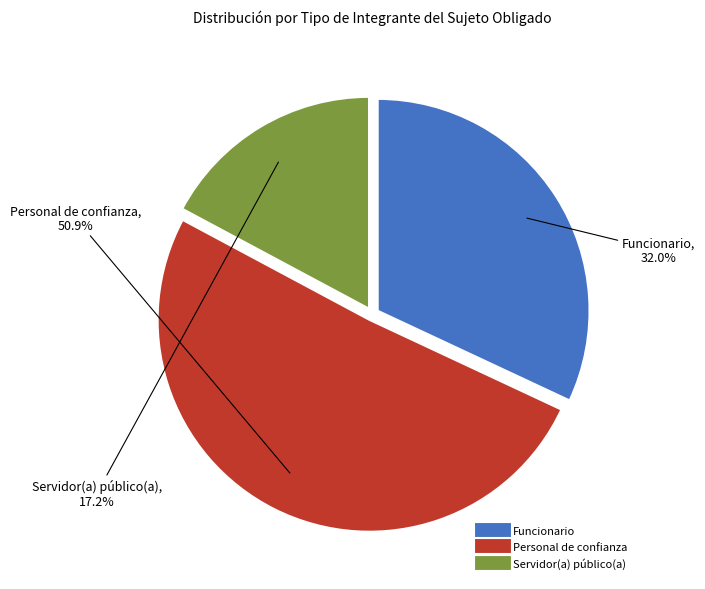

To the nearest percent, what is the difference between the largest and smallest slice percentages?

34%